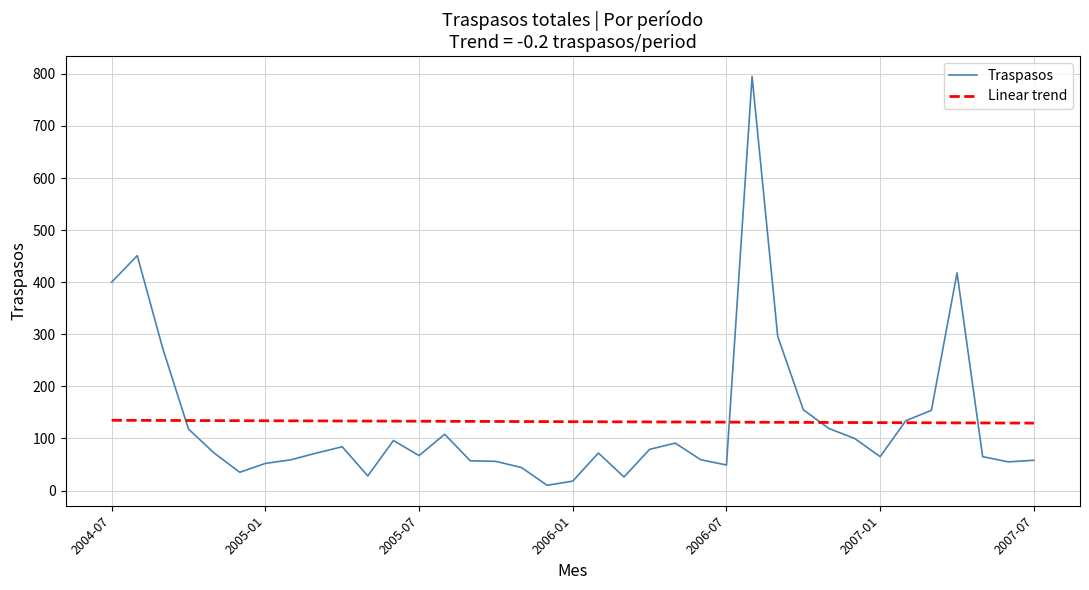

Rank the series by their maximum value, from lowest to highest.

Linear trend, Traspasos